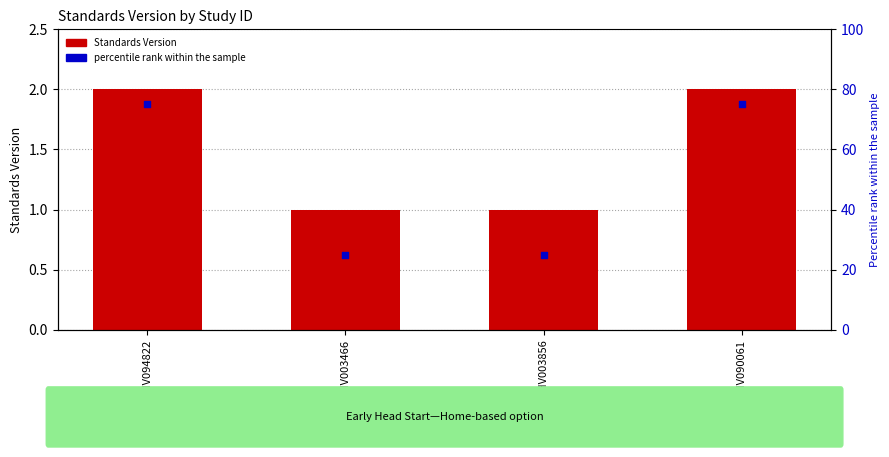

Is the value of percentile rank within the sample at WWHV094822 greater than the value of Standards Version at WWHV003466?

Yes